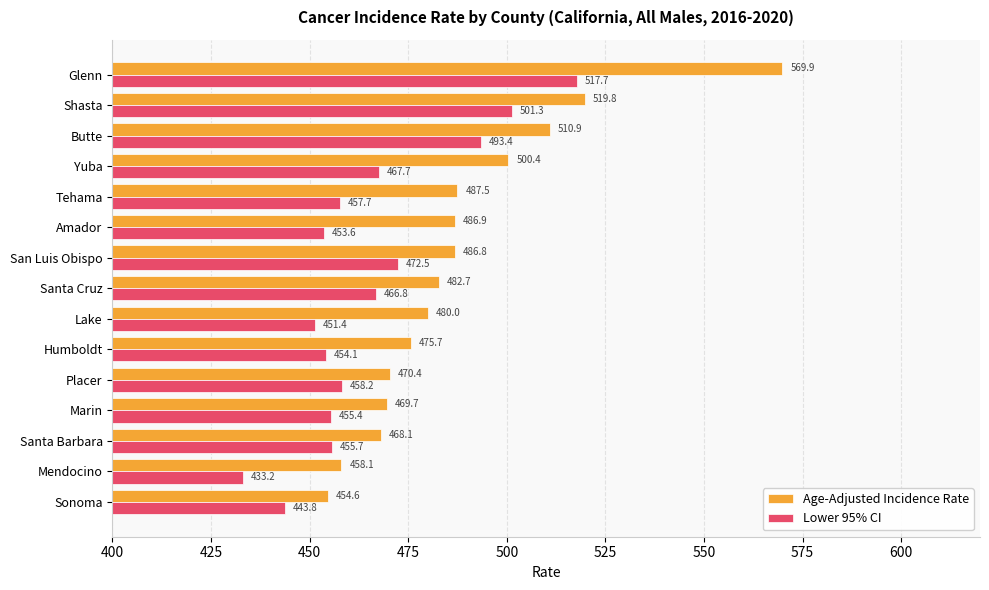

Rank the series by their average value, from lowest to highest.

Lower 95% CI, Age-Adjusted Incidence Rate